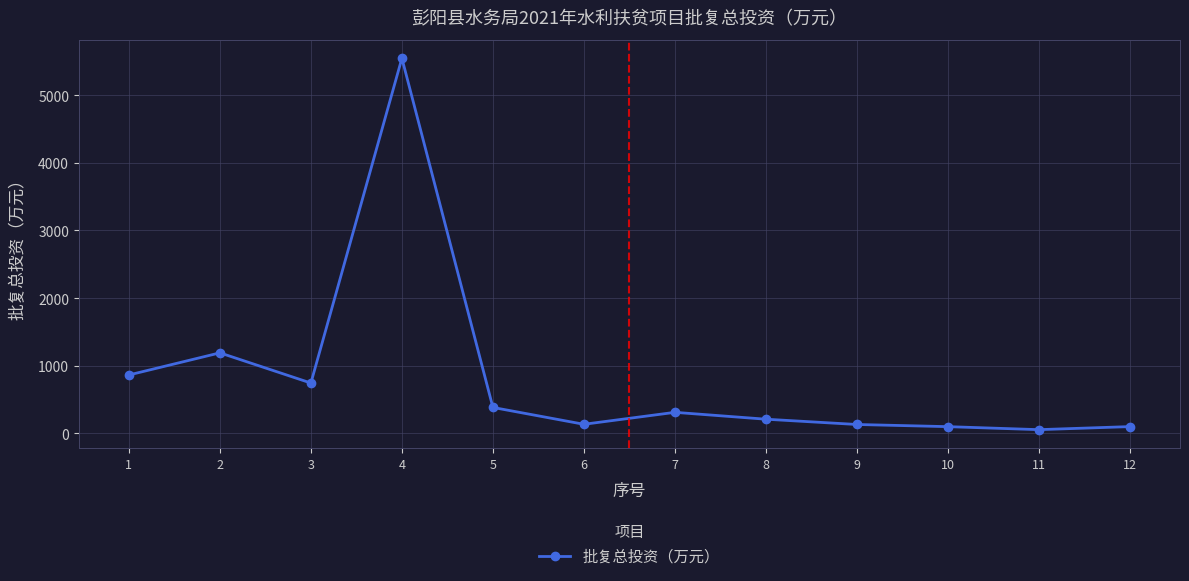

The value at 2 is 1850.1. True or false?

False